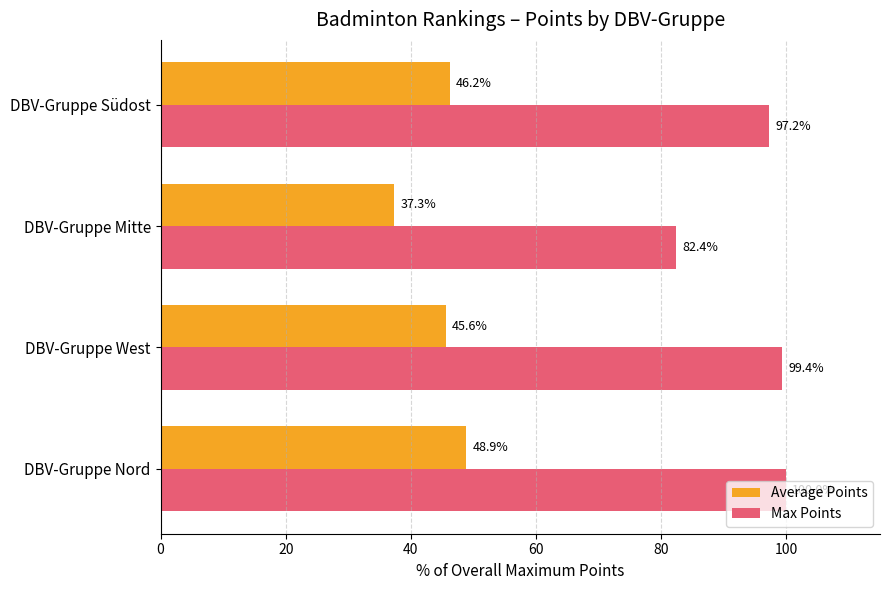

What is the difference between the highest and lowest values at DBV-Gruppe Nord?

51.1